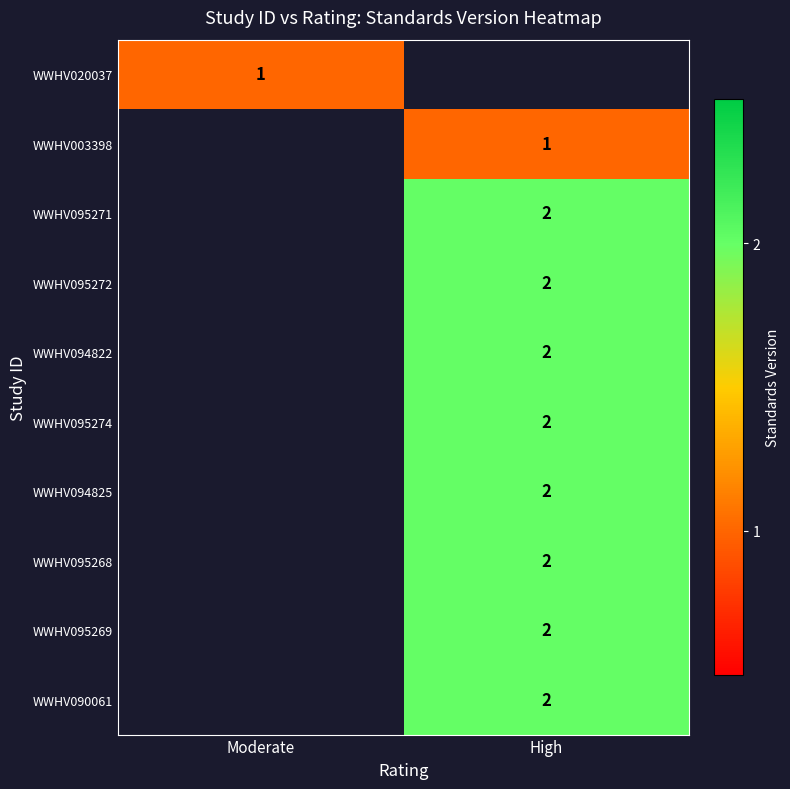

Which category has the highest value across all series?

High